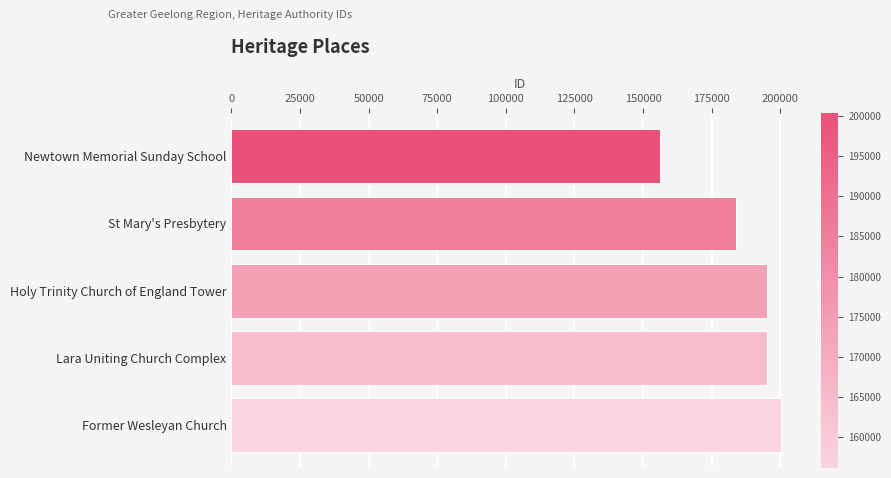

Which label corresponds to the smallest value in the chart?

Newtown Memorial Sunday School